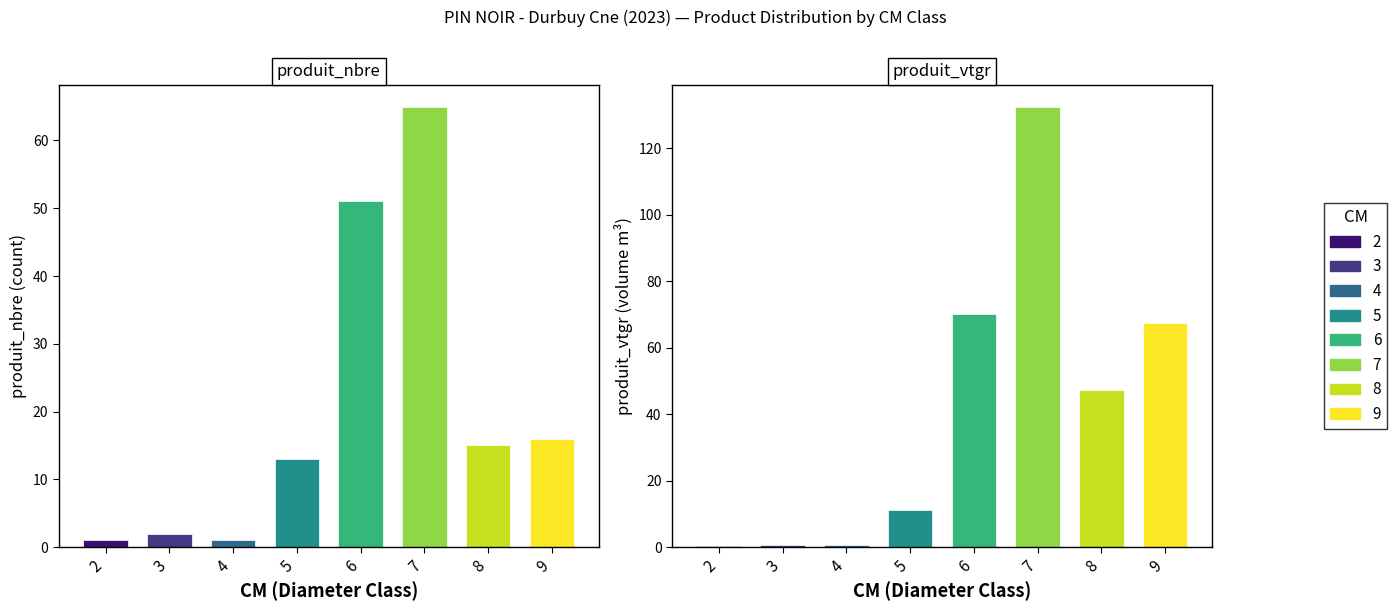

How many bars are there in total?

16